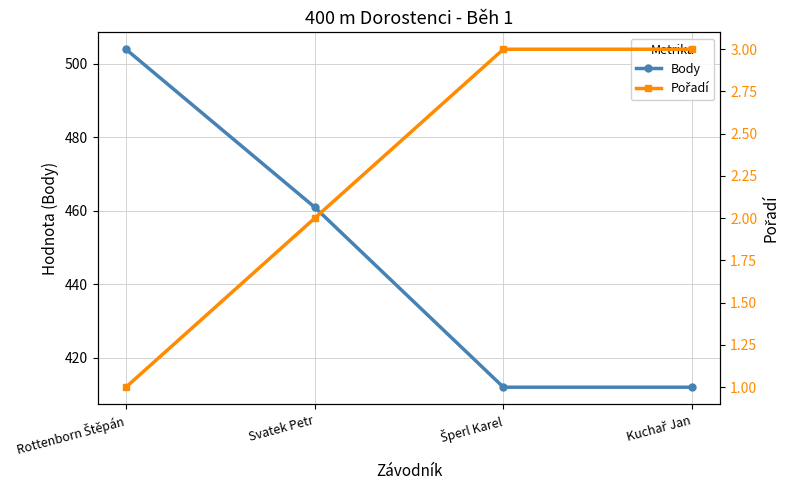

What is the value of the Pořadí point at the 4th from the left?

3